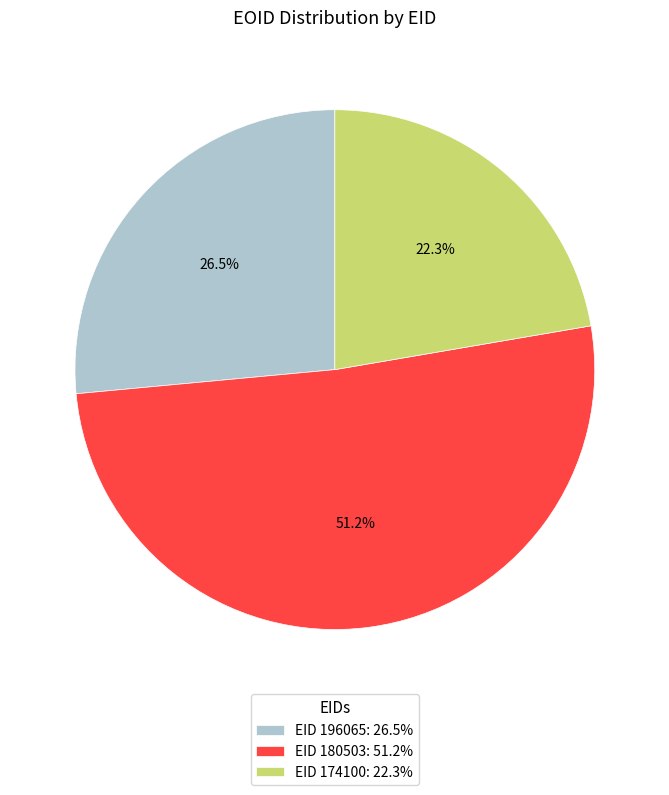

Does EID 196065: 26.5% represent more than half of the total?

No